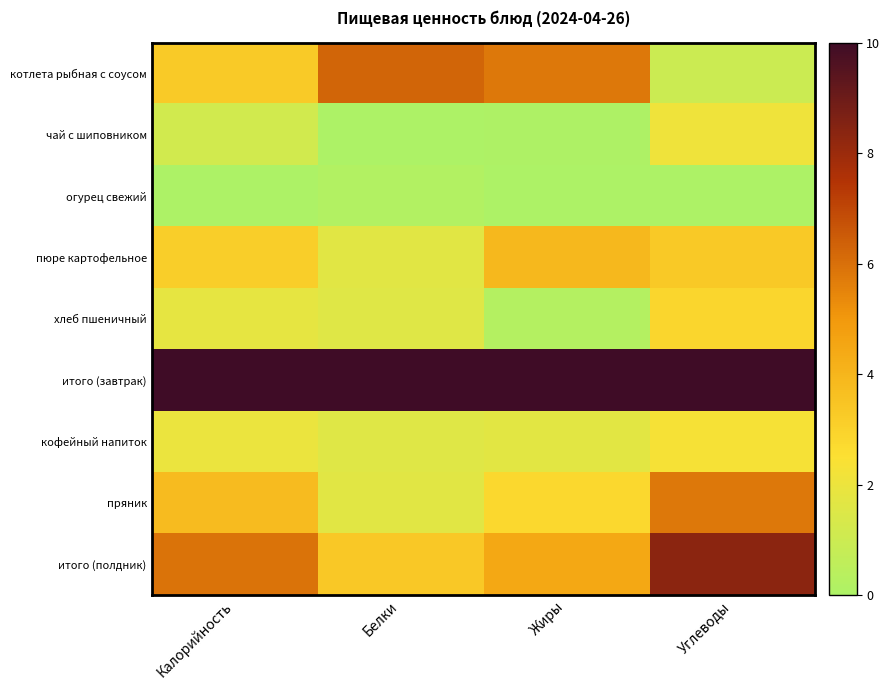

Reading left to right, extract all data points from this chart.

котлета рыбная с соусом: Калорийность=0.3	Белки=0.6	Жиры=0.6	Углеводы=0.1
чай с шиповником: Калорийность=0.1	Белки=0.0	Жиры=0.0	Углеводы=0.2
огурец свежий: Калорийность=0.0	Белки=0.0	Жиры=0.0	Углеводы=0.0
пюре картофельное: Калорийность=0.3	Белки=0.2	Жиры=0.4	Углеводы=0.3
хлеб пшеничный: Калорийность=0.2	Белки=0.2	Жиры=0.0	Углеводы=0.3
итого (завтрак): Калорийность=1.0	Белки=1.0	Жиры=1.0	Углеводы=1.0
кофейный напиток: Калорийность=0.2	Белки=0.2	Жиры=0.2	Углеводы=0.2
пряник: Калорийность=0.4	Белки=0.2	Жиры=0.3	Углеводы=0.6
итого (полдник): Калорийность=0.6	Белки=0.3	Жиры=0.4	Углеводы=0.8